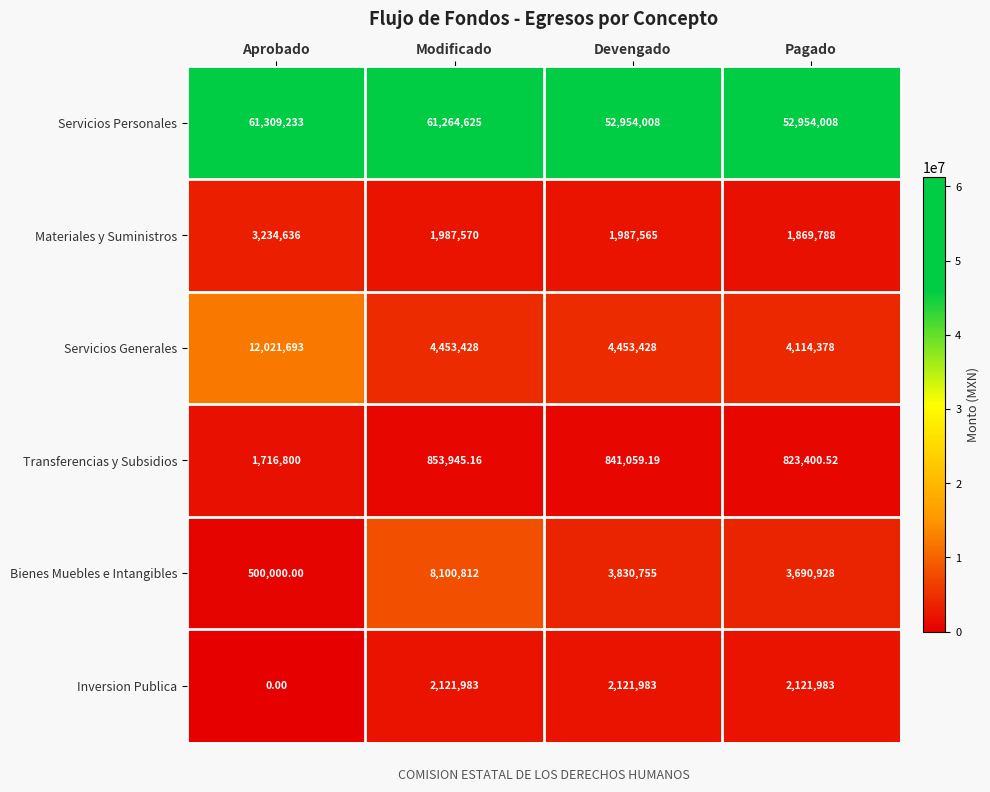

Which label corresponds to the largest value in the chart?

Aprobado